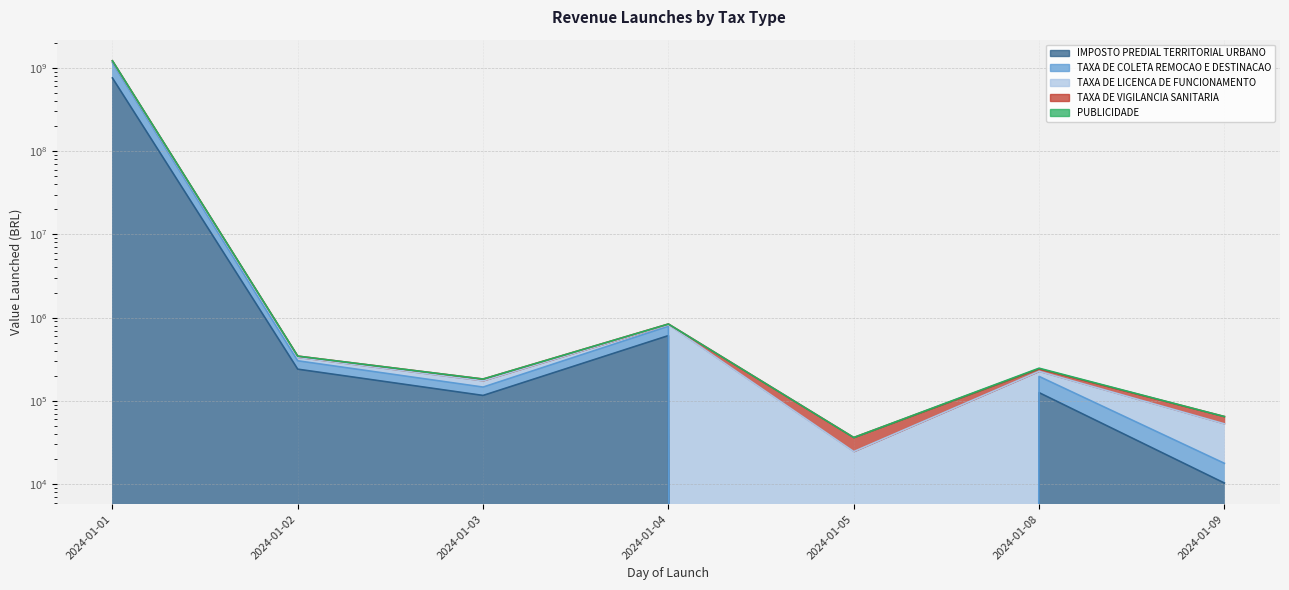

What is the value of the TAXA DE LICENCA DE FUNCIONAMENTO point at the 6th from the left?

243352.9